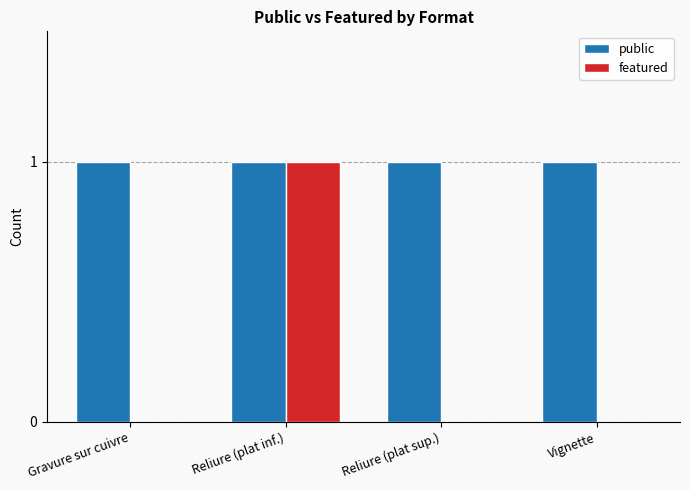

Is it true that featured equals 0 at Vignette?

True